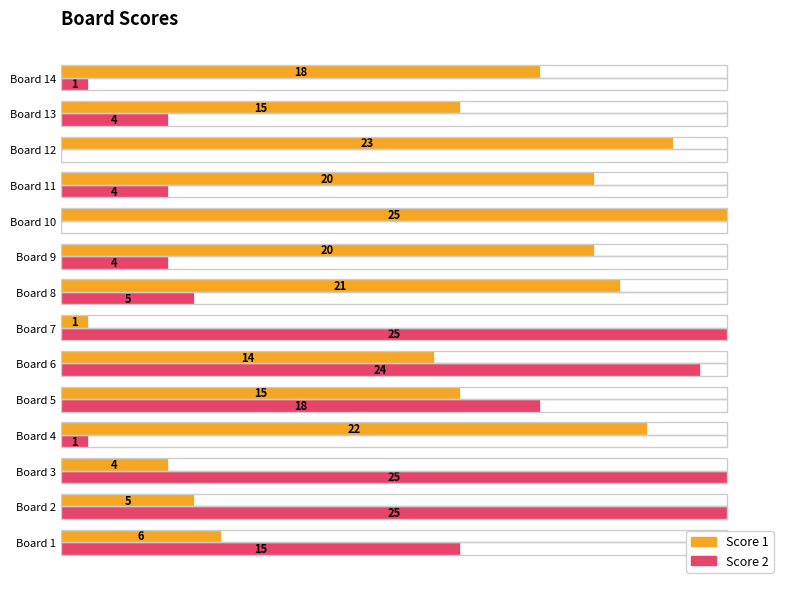

What are all the series names shown in the legend?

Score 1, Score 2